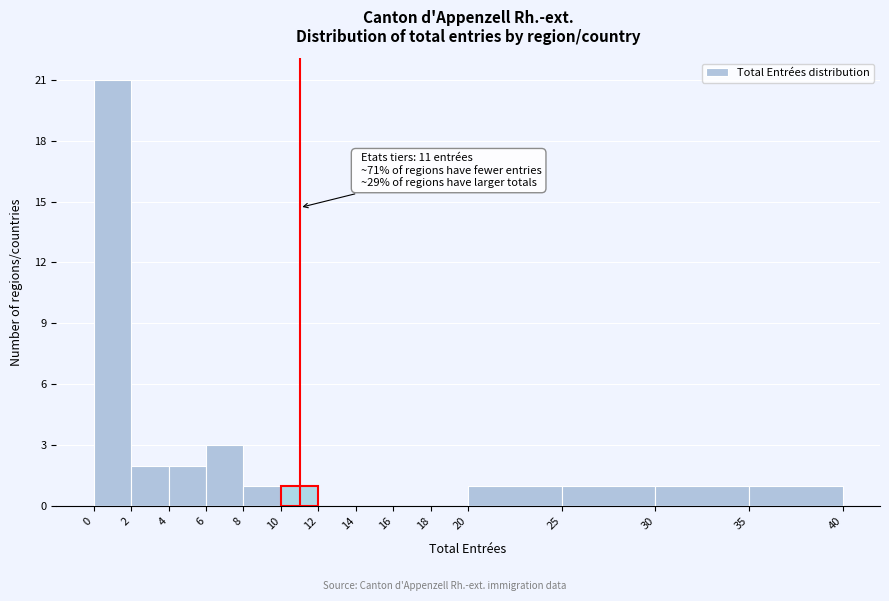

Over which range of the x-axis is the bar tallest?

0 to 2